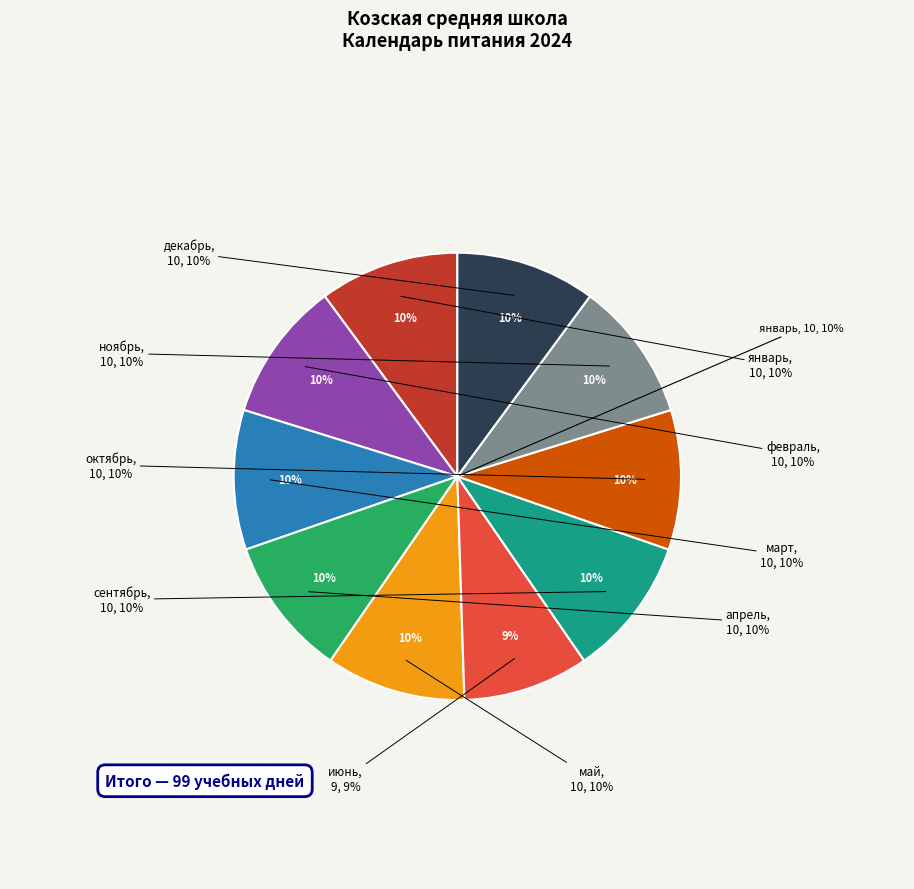

Does any single category account for the majority?

No